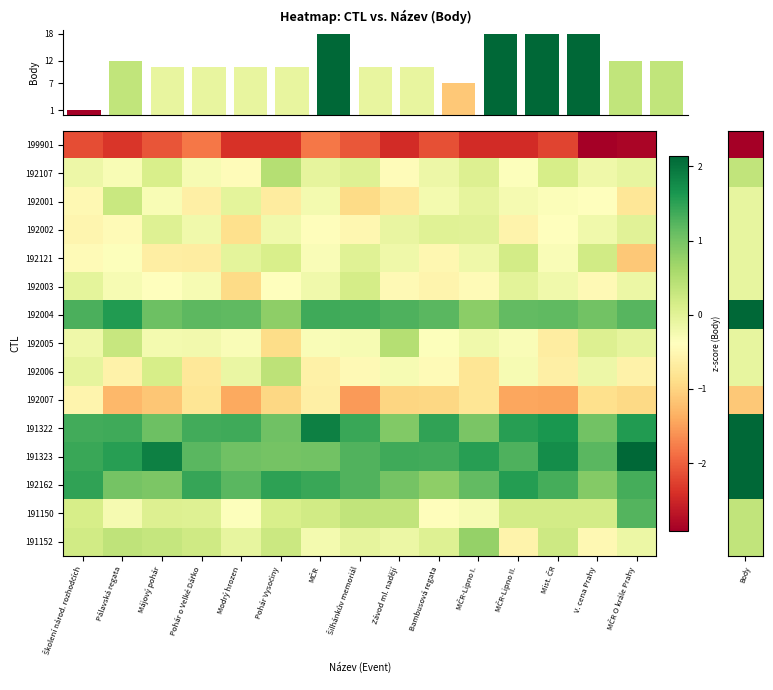

What is the total value across all series at Pohár Vysočiny?

10.7